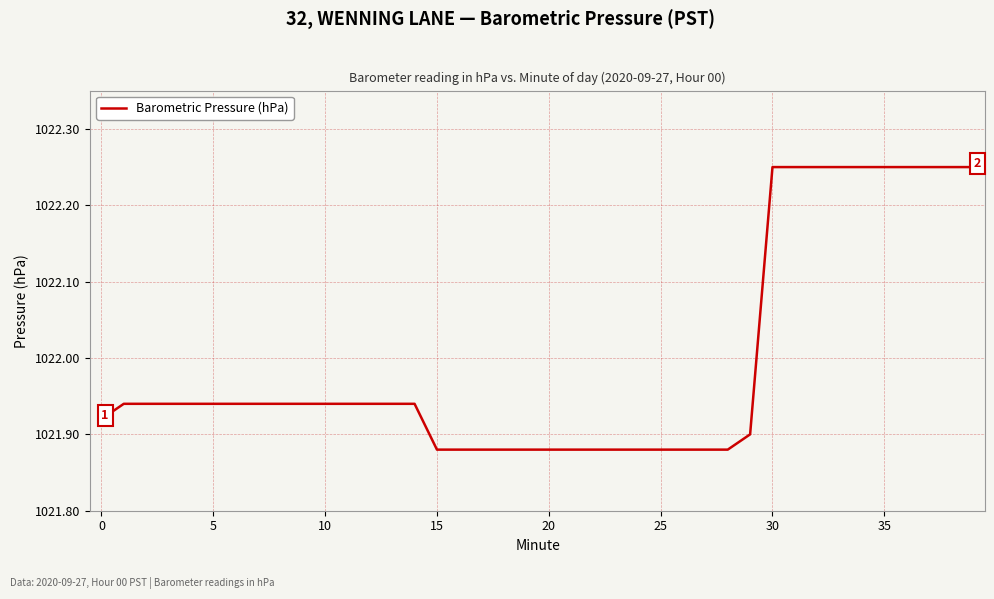

What is the difference between the maximum and minimum values?

0.4